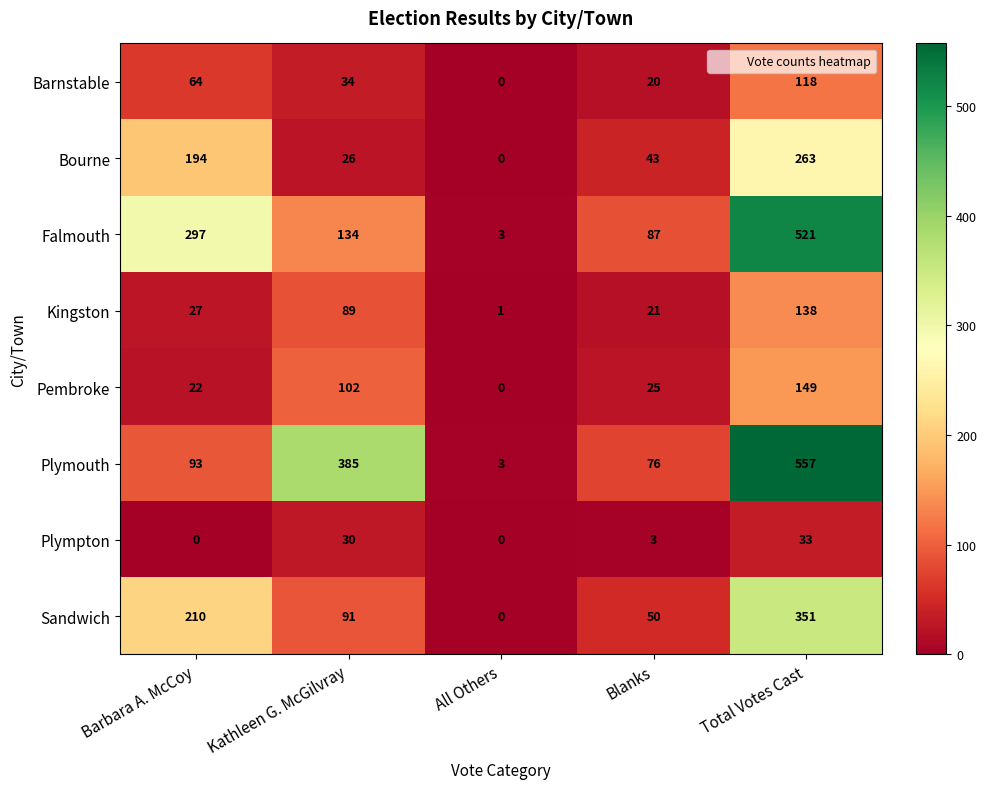

True or false: Bourne has a value of 0 at All Others.

True